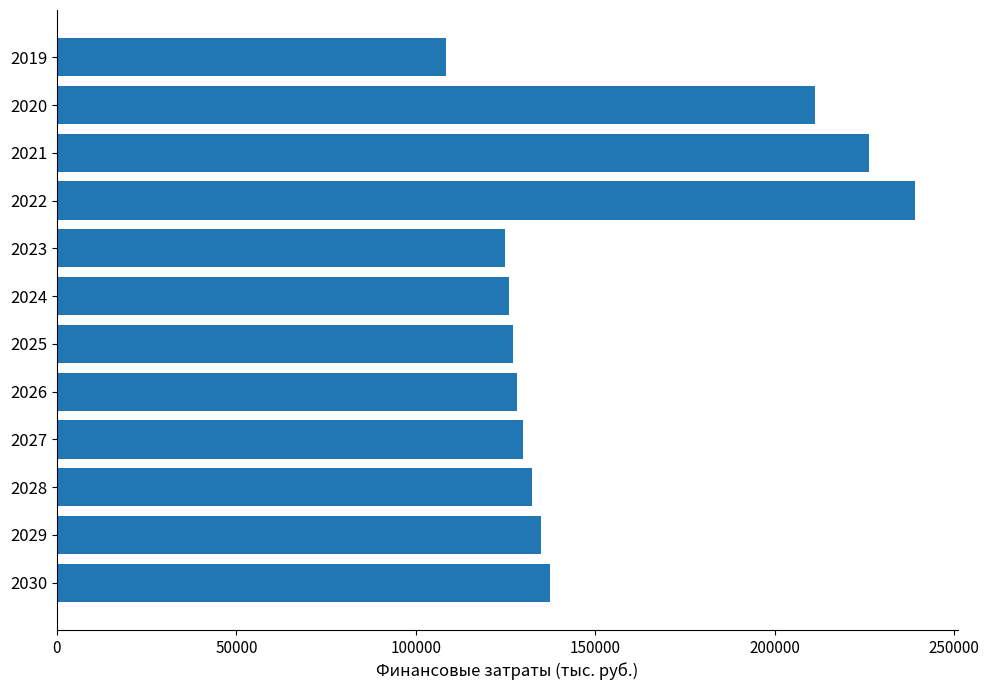

Is it true that the value at 2024 is 125938.4?

True